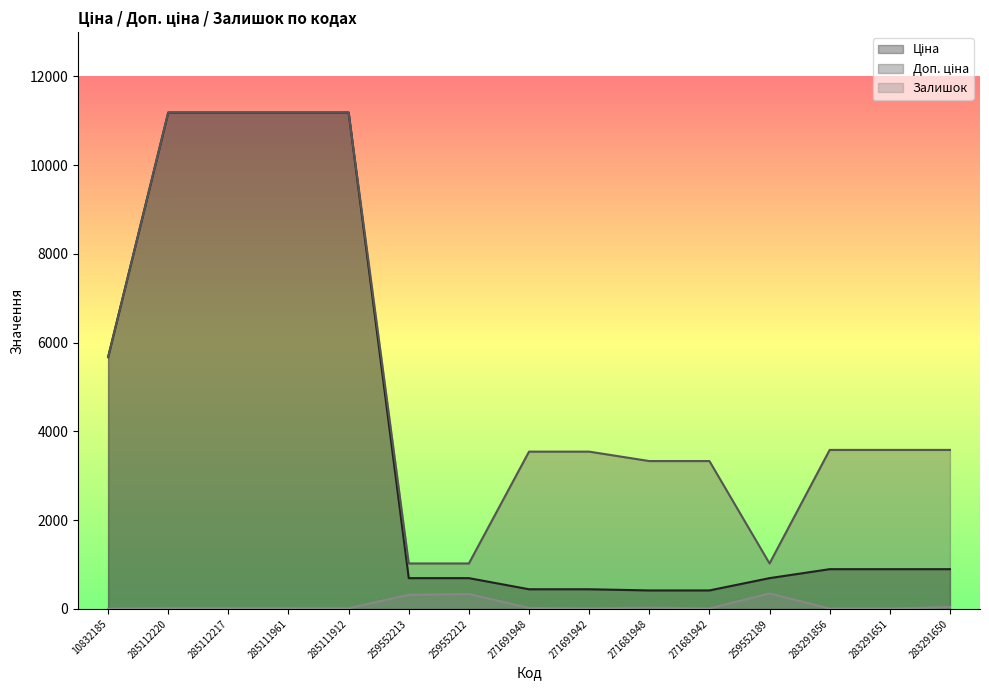

Between 10832185 and 283291856, which series saw the biggest shift?

Ціна